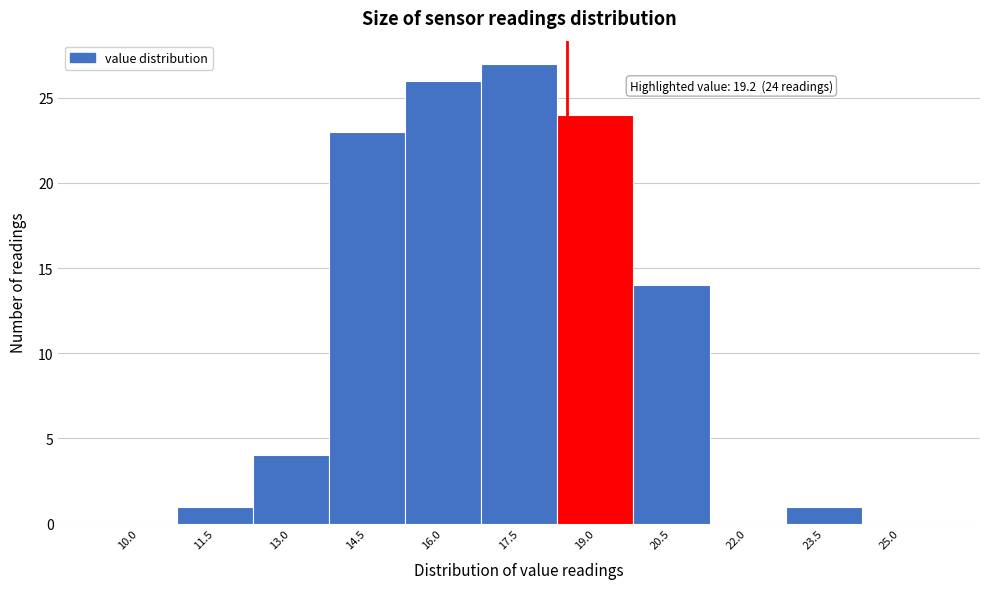

Reading right to left, what are all the values shown in this chart?

25.0=0	23.5=1	22.0=0	20.5=14	19.0=24	17.5=27	16.0=26	14.5=23	13.0=4	11.5=1	10.0=0